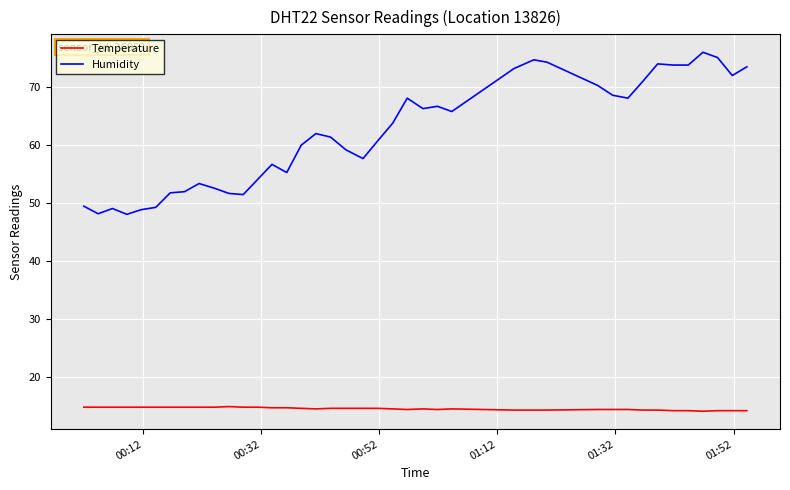

Rank the series by their maximum value, from highest to lowest.

Humidity, Temperature